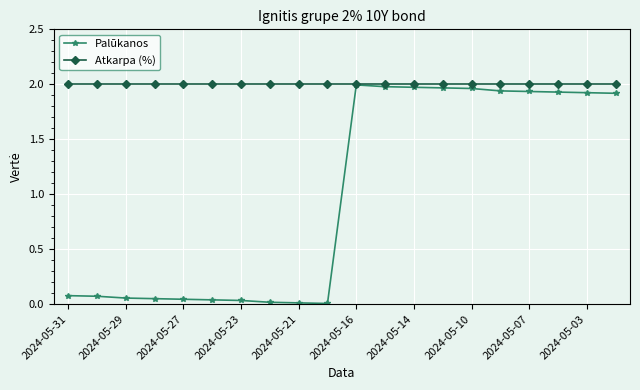

Which series has the largest range (max minus min)?

Palūkanos